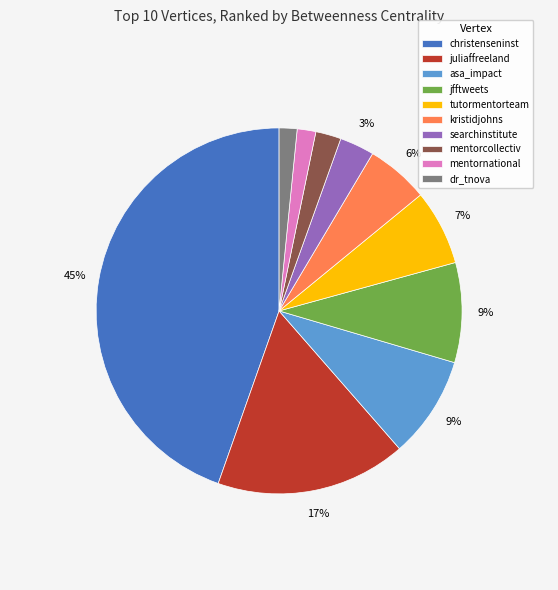

Is it true that asa_impact is 9% of the pie?

True